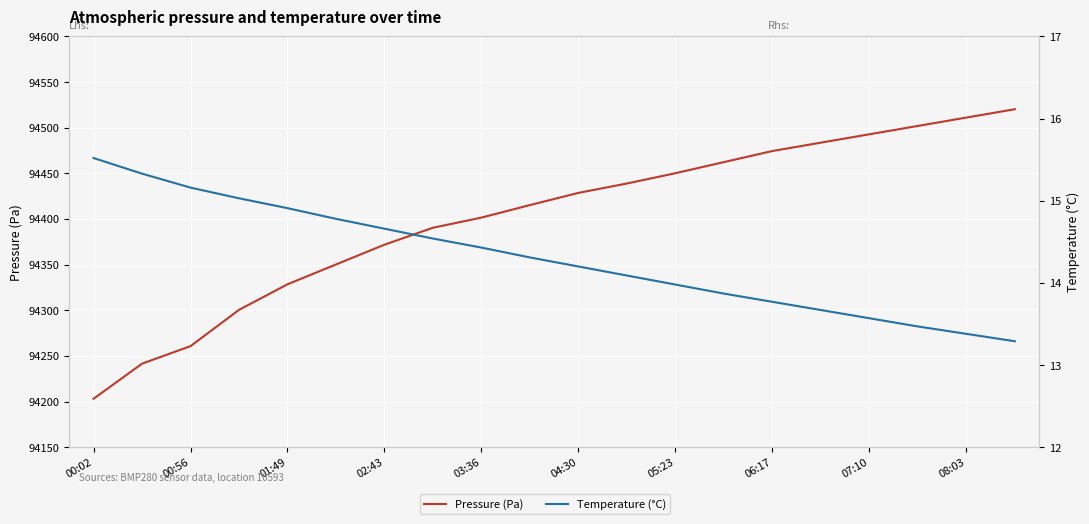

Read the Pressure (Pa) value at 17.

94502.0